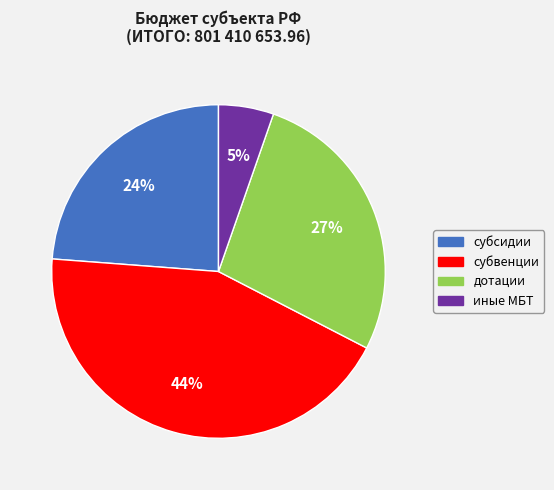

How many segments does this pie chart have?

4